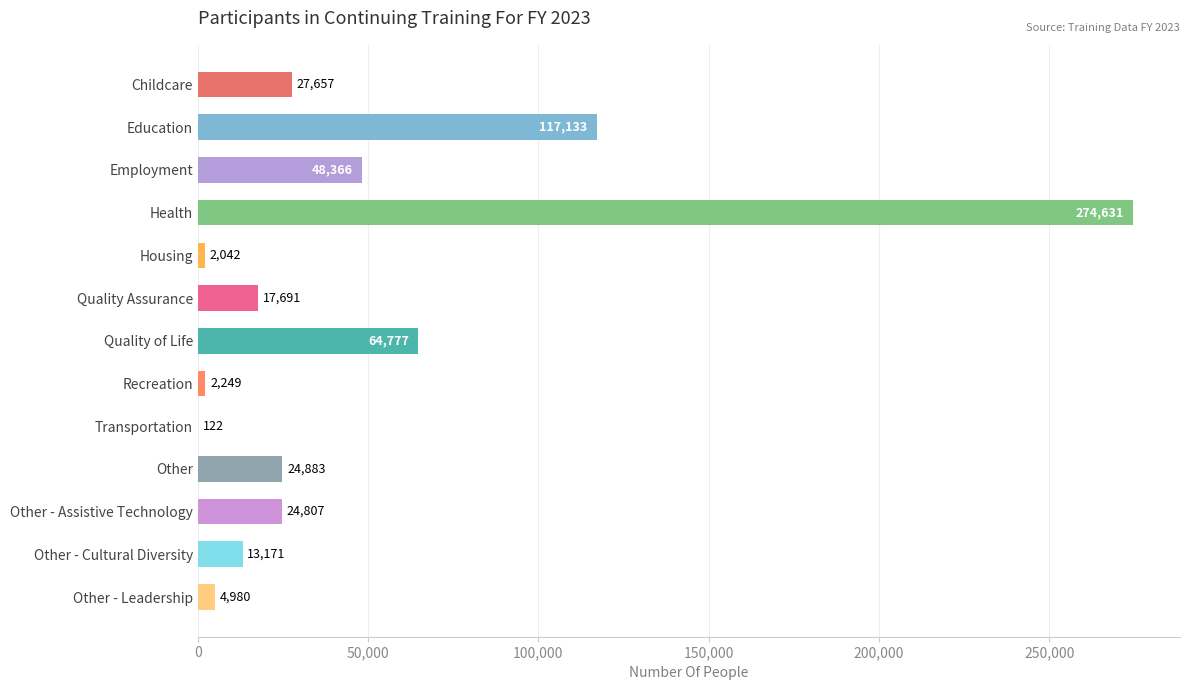

Which label corresponds to the largest value in the chart?

Health